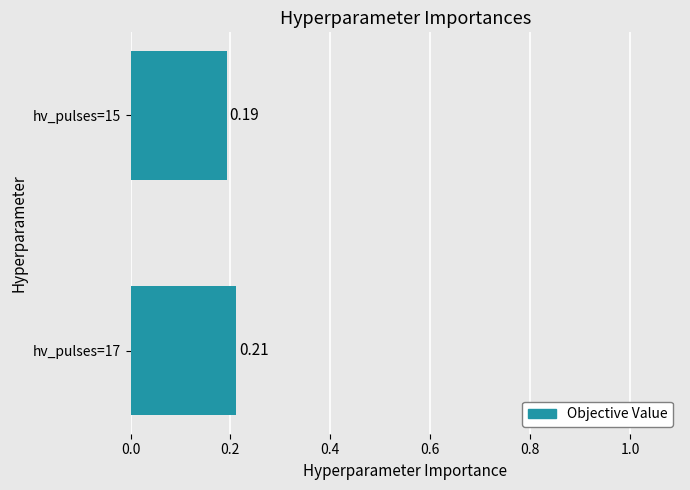

Between hv_pulses=15 and hv_pulses=17, which is larger?

hv_pulses=17